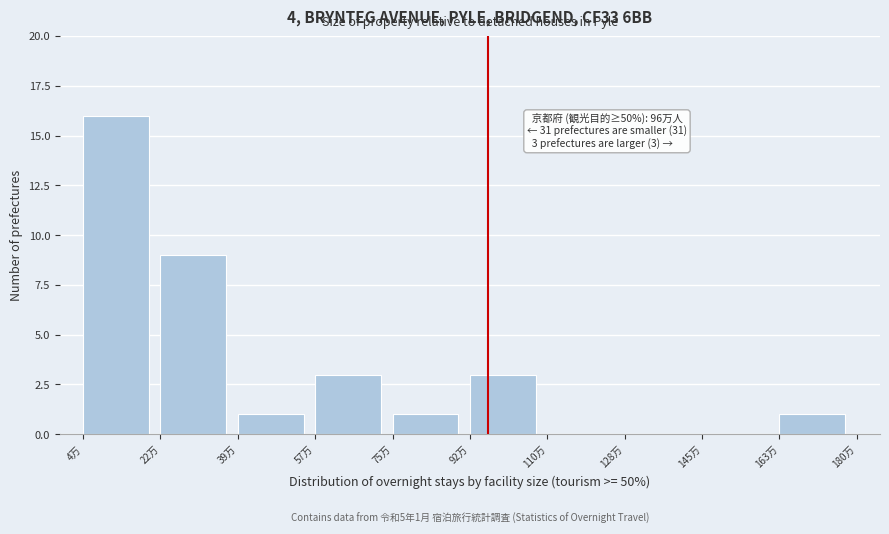

Reading left to right, extract all data points from this chart.

4万=16	22万=9	39万=1	57万=3	75万=1	92万=3	110万=0	128万=0	145万=0	163万=1